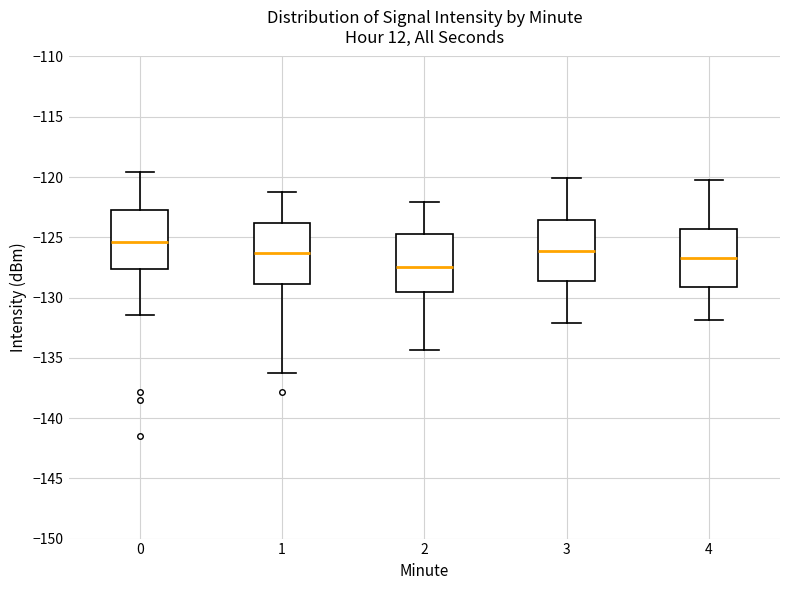

Reading left to right, transcribe this box plot: for each box, give where its median line is, the range the box spans, and where its two whiskers end, as read against the y-axis. The values are not printed on the chart, so give them approximately, as read against the axis.

0: median -125.5, box -127.5 to -123.0, whiskers -131.5 to -119.5
1: median -126.5, box -129.0 to -124.0, whiskers -136.5 to -121.0
2: median -127.5, box -129.5 to -124.5, whiskers -134.5 to -122.0
3: median -126.0, box -128.5 to -123.5, whiskers -132.0 to -120.0
4: median -126.5, box -129.0 to -124.5, whiskers -132.0 to -120.0